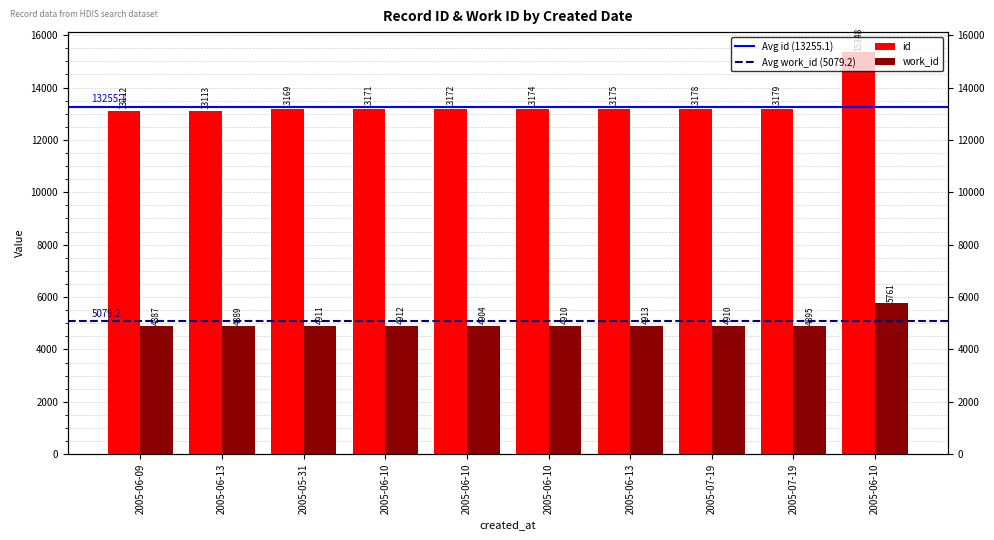

True or false: work_id has a value of 9089 at 2005-06-10.

False